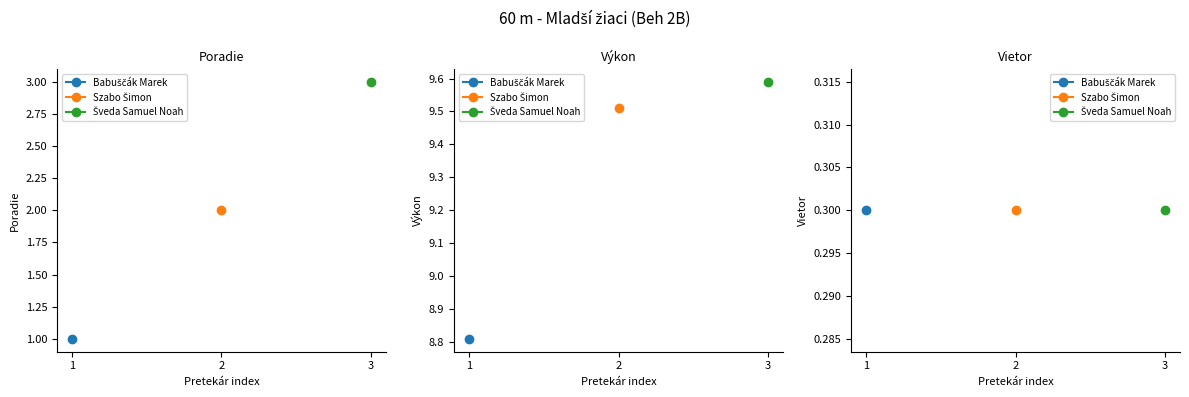

Reading right to left, list all the values displayed in this chart.

Poradie: 3.0	2.0	1.0
Výkon: 9.6	9.5	8.8
Vietor: 0.3	0.3	0.3